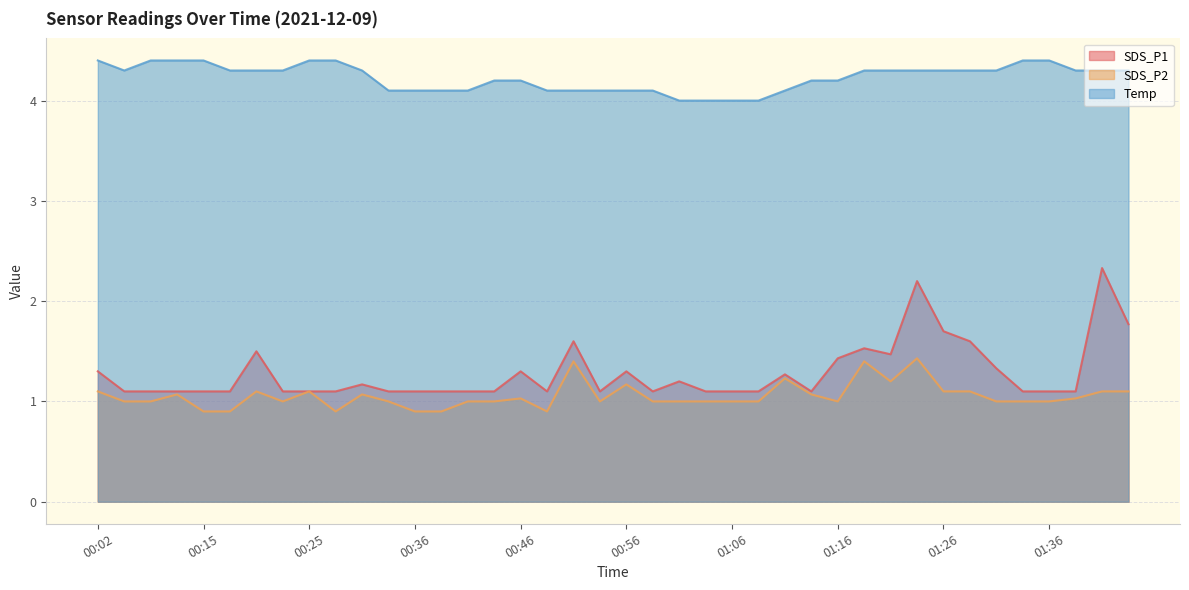

What is the difference between the maximum and minimum values in the SDS_P1 series?

1.2